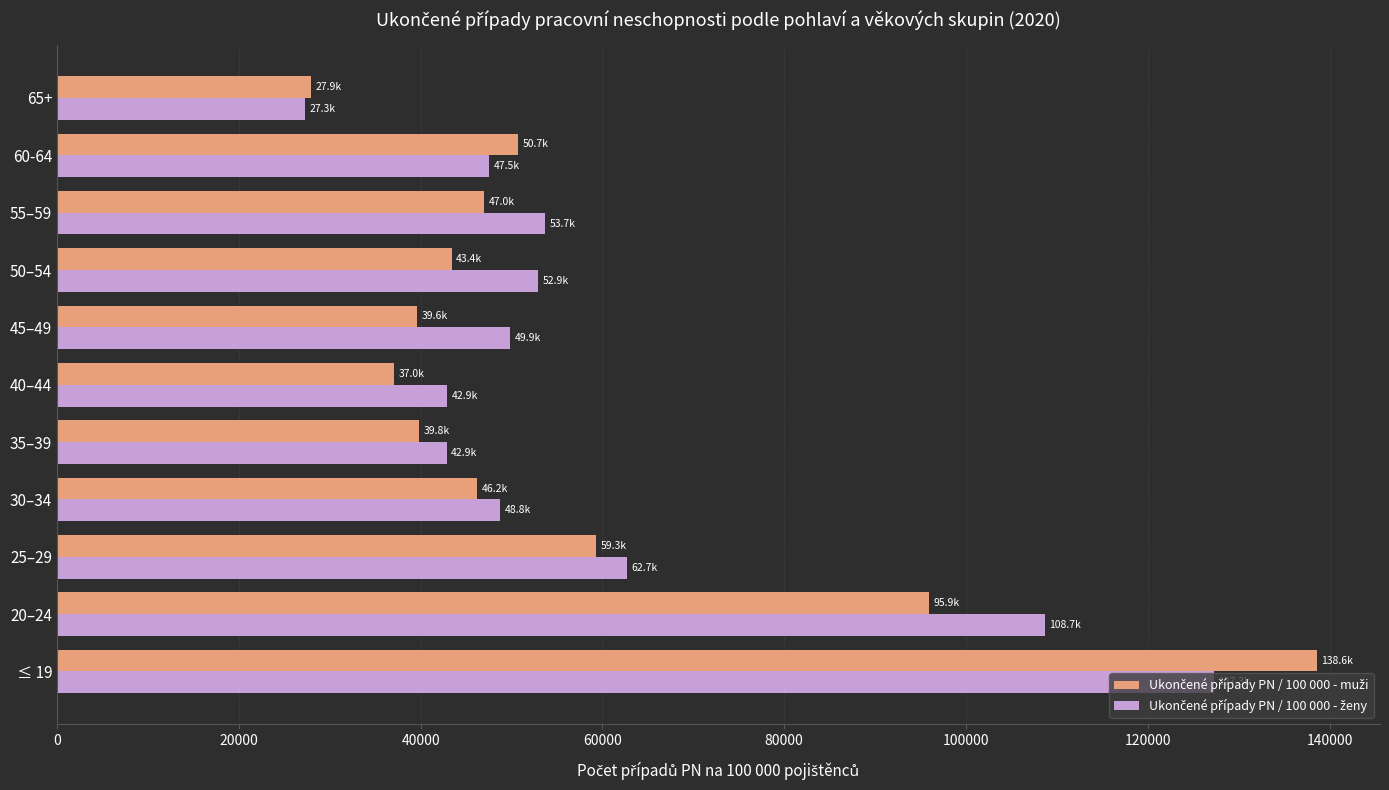

What is the total value across all series at ≤ 19?

265889.1